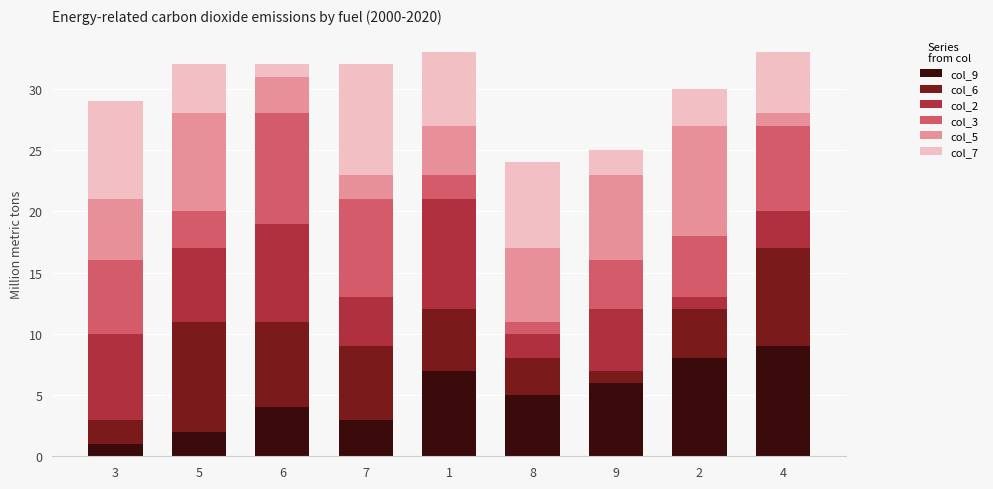

Is it true that col_9 equals 10 at 2?

False